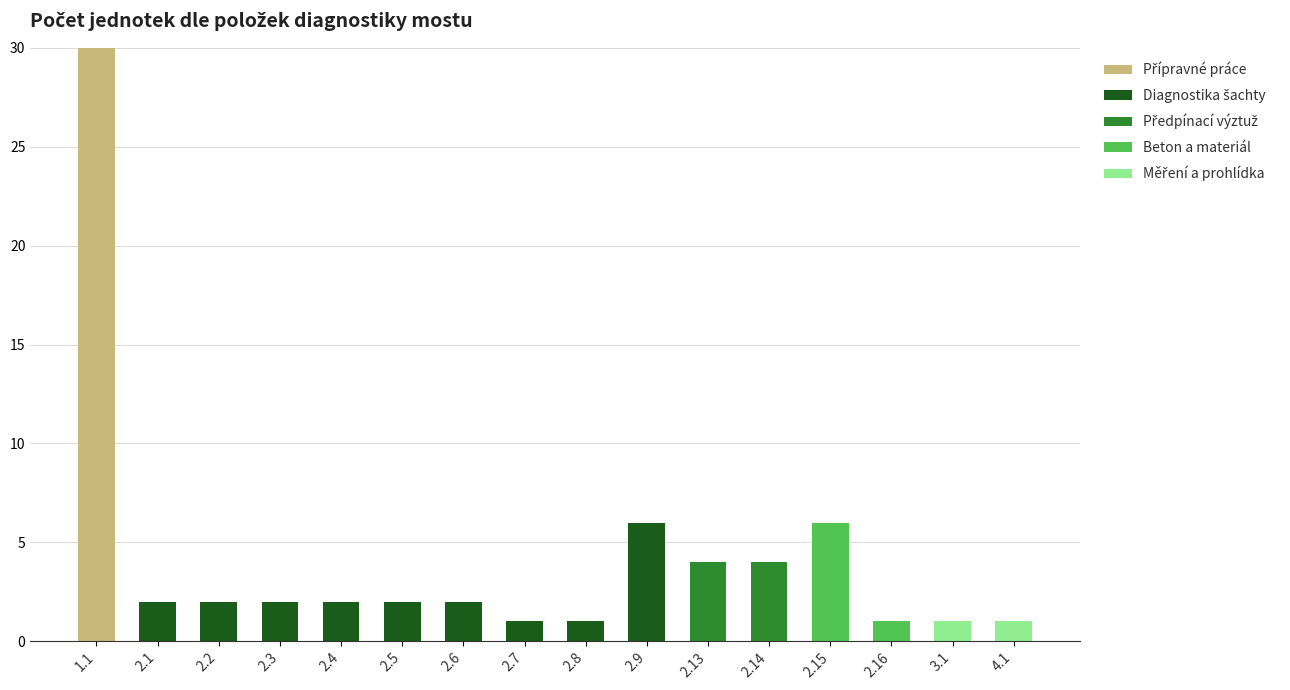

Does the chart contain stacked bars?

Yes